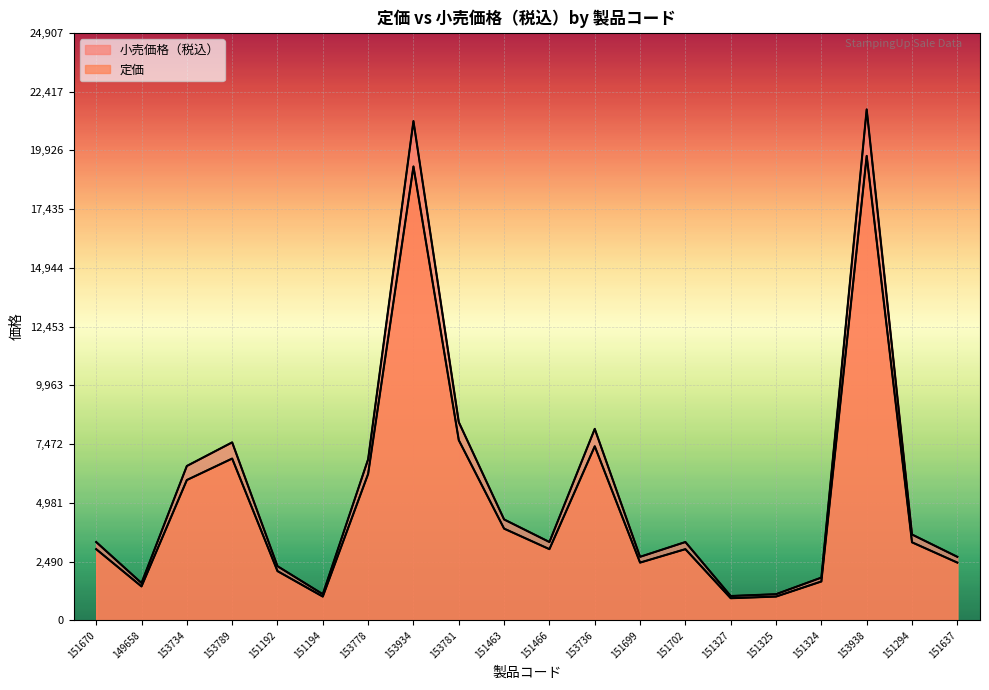

What is the spread (max minus min) of values at 151466?

302